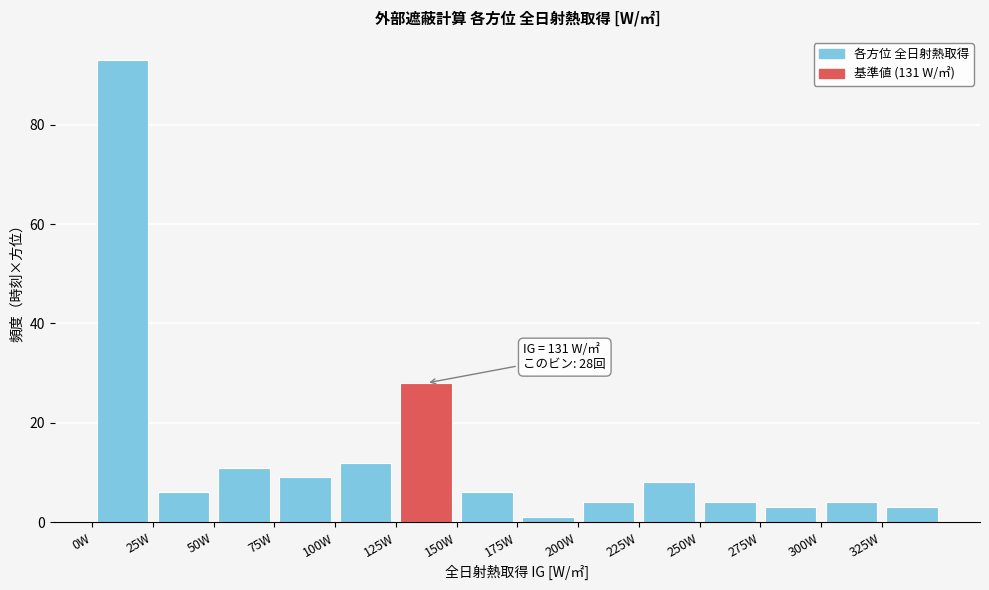

Over which range of the x-axis is the bar tallest?

0 to 25